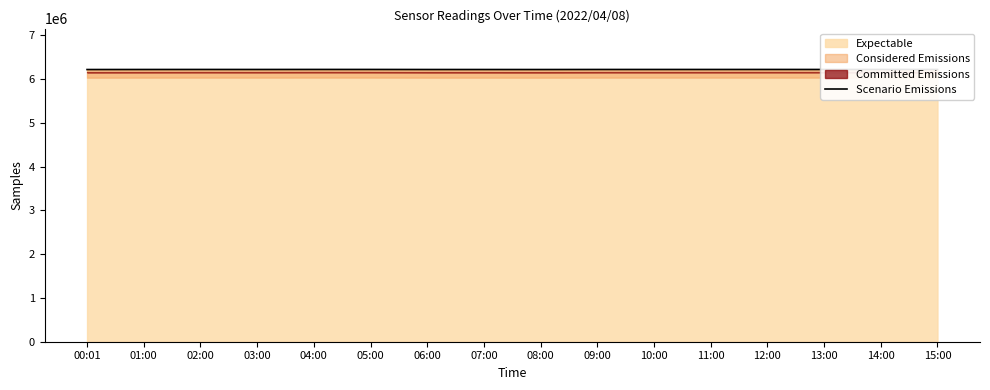

What is the label of the 15th point from the right?

01:00